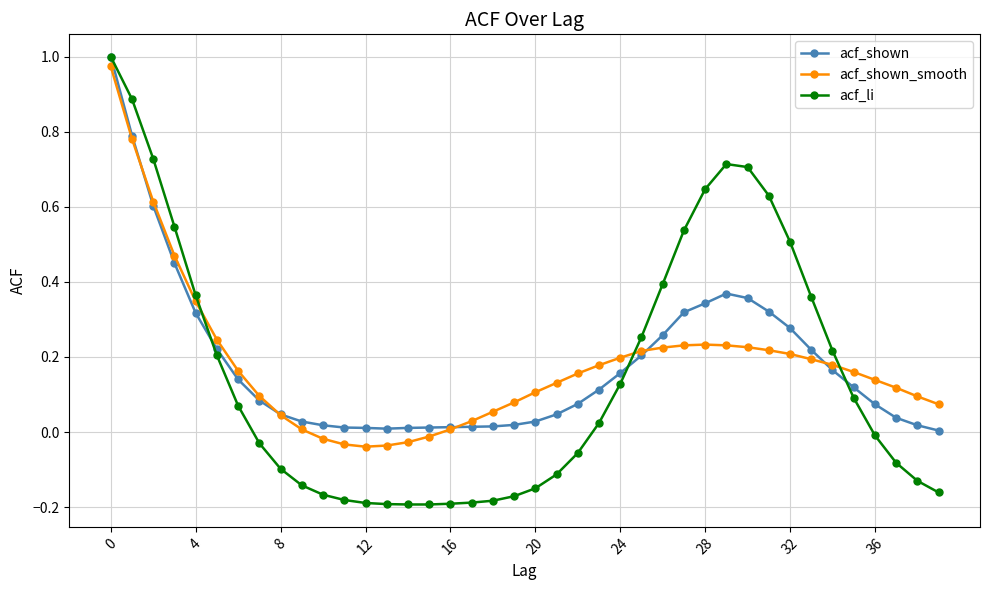

Which series has the largest range (max minus min)?

acf_li